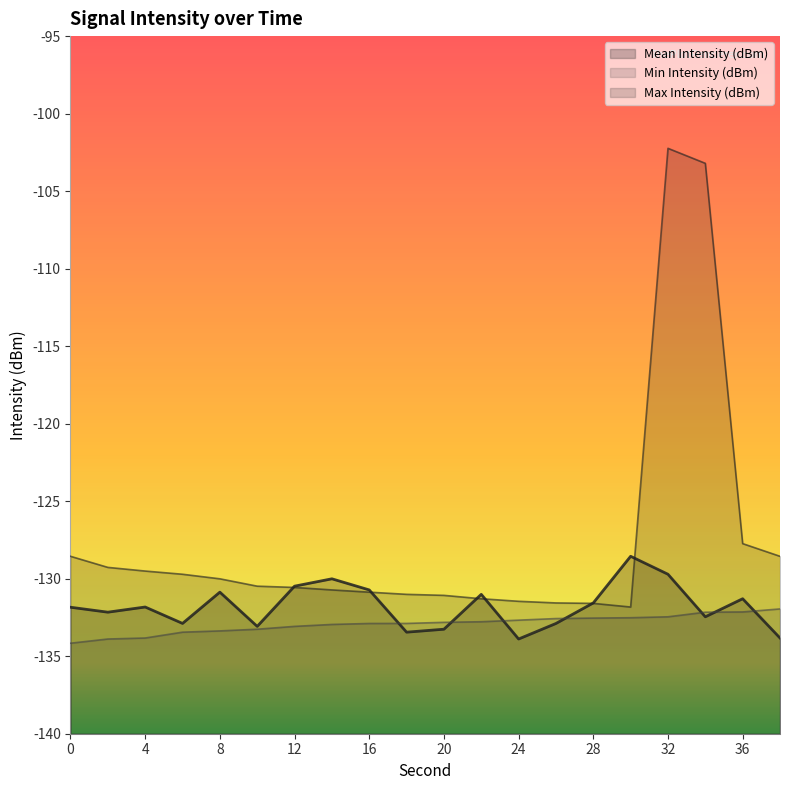

Which series has the largest total across all categories?

Max Intensity (dBm)